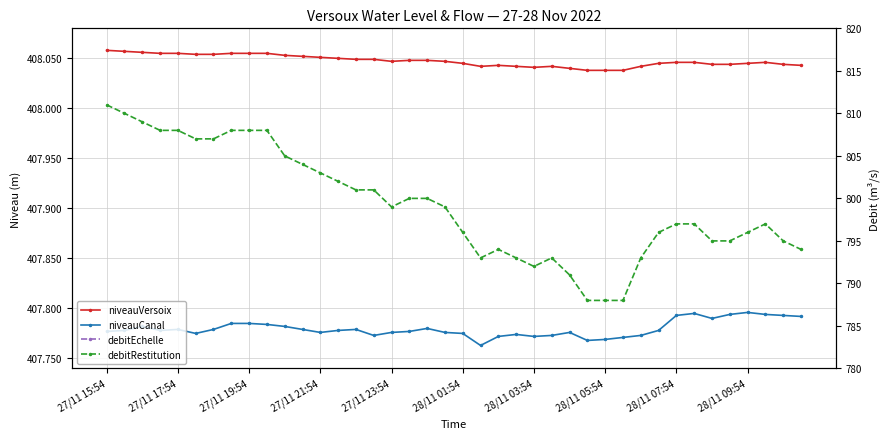

What is the sum of all niveauVersoix values?

16321.9